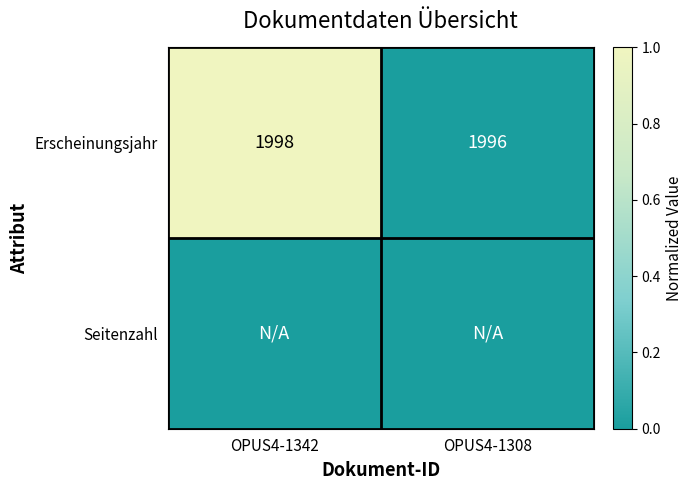

List the labels in order of Erscheinungsjahr value, largest first.

OPUS4-1342, OPUS4-1308